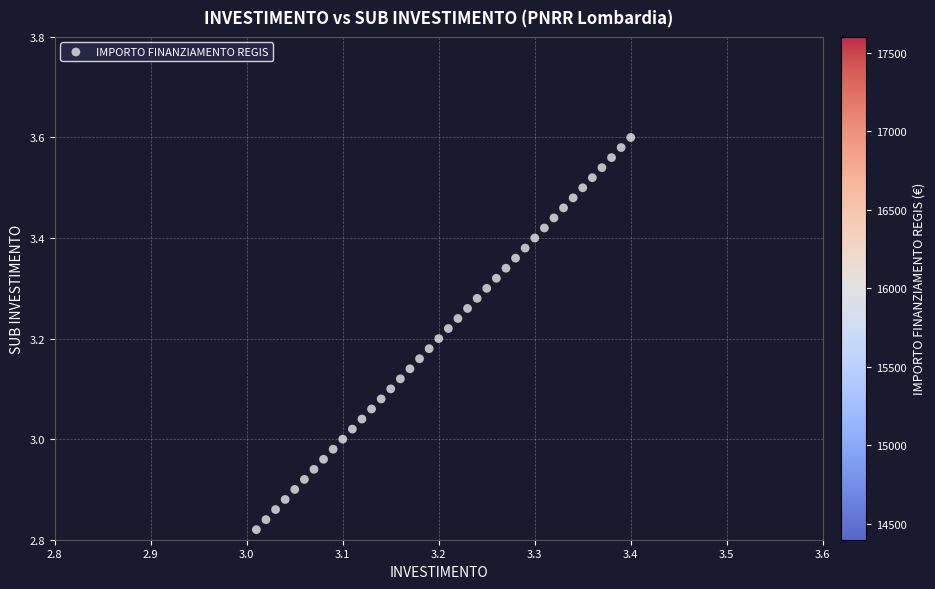

What is the range of Y values (max minus min)?

0.8